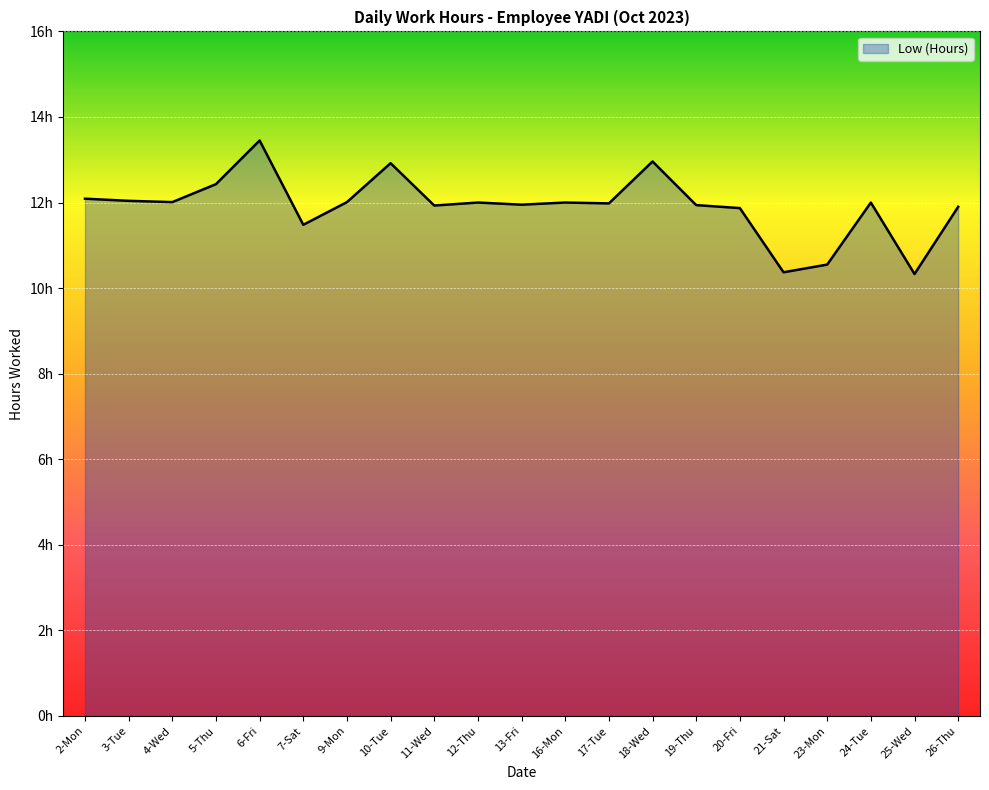

What is the change in value from 5-Thu to 13-Fri?

-0.5